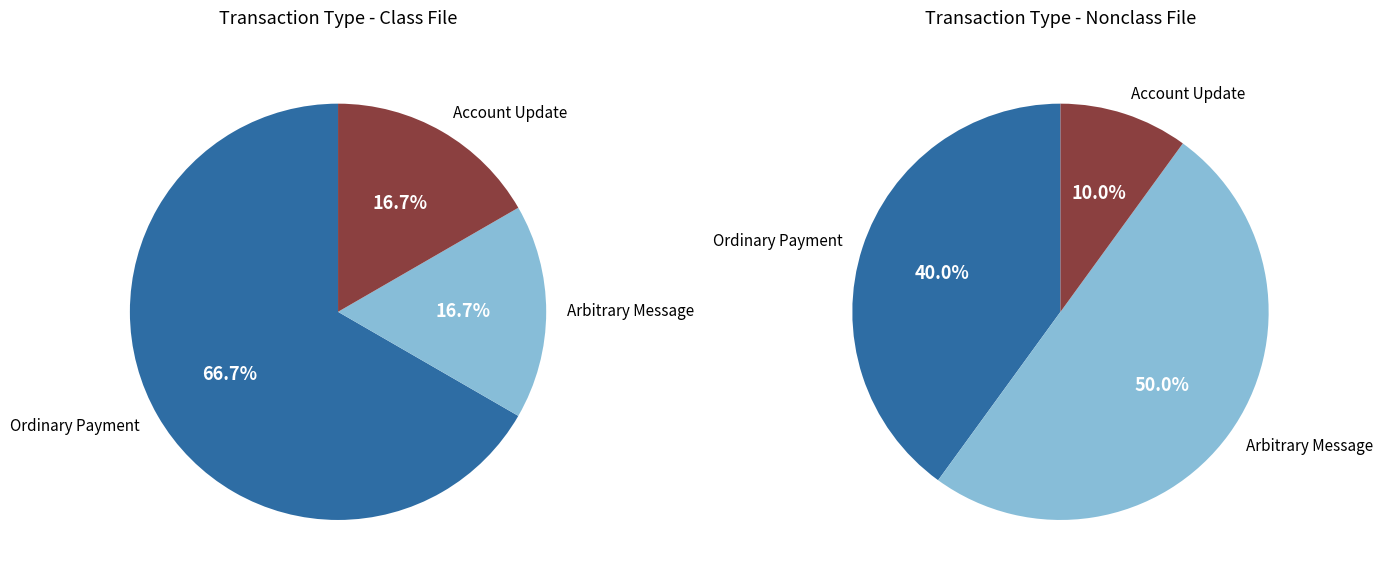

Is there a majority slice in this chart?

Yes